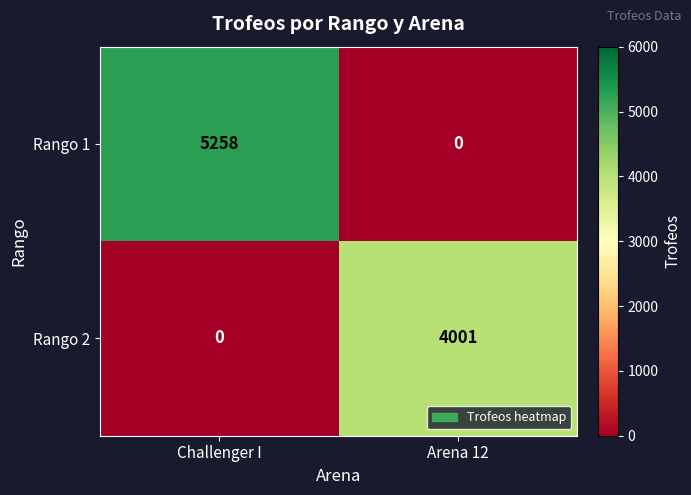

What is the maximum value shown in the chart?

5258